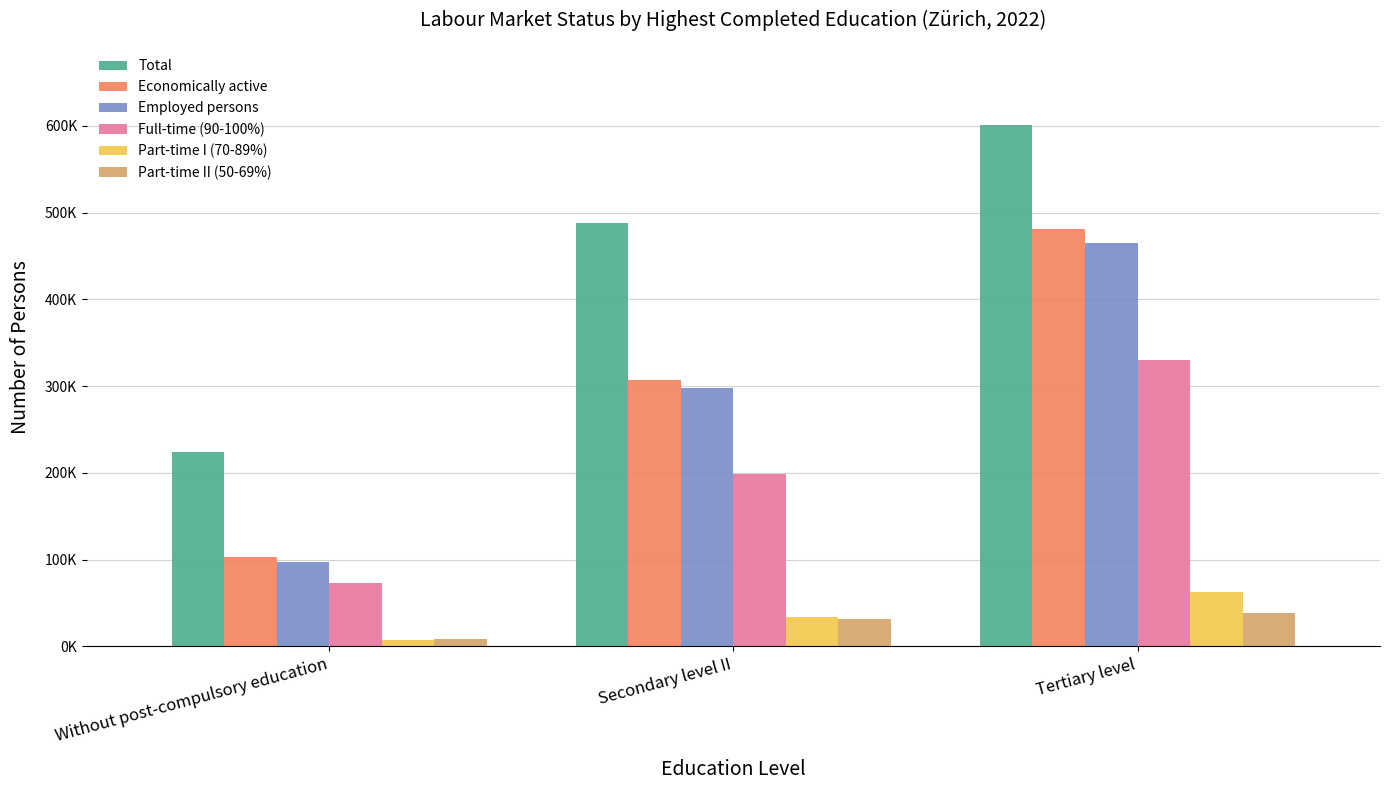

Does the chart contain any negative values?

No